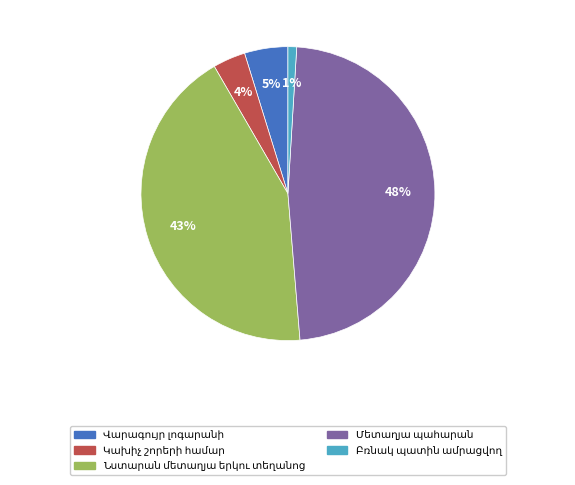

Is there any slice that represents more than half of the pie?

No